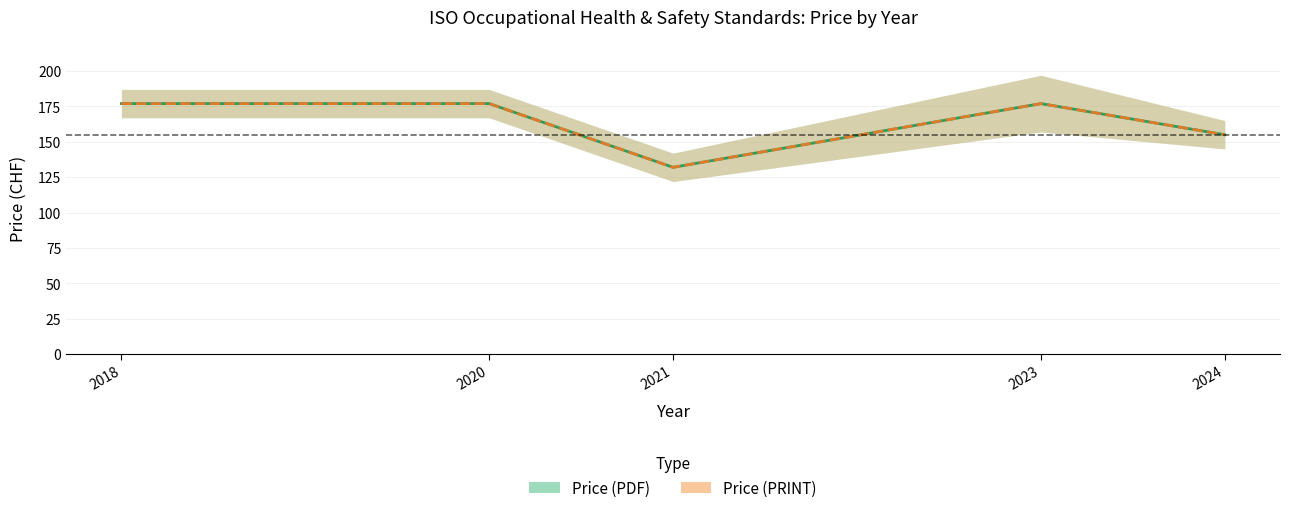

Reading left to right, extract all data points from this chart.

Price (PDF): 2018=177	2020=177	2021=132	2023=177	2024=155
Price (PRINT): 2018=177	2020=177	2021=132	2023=177	2024=155